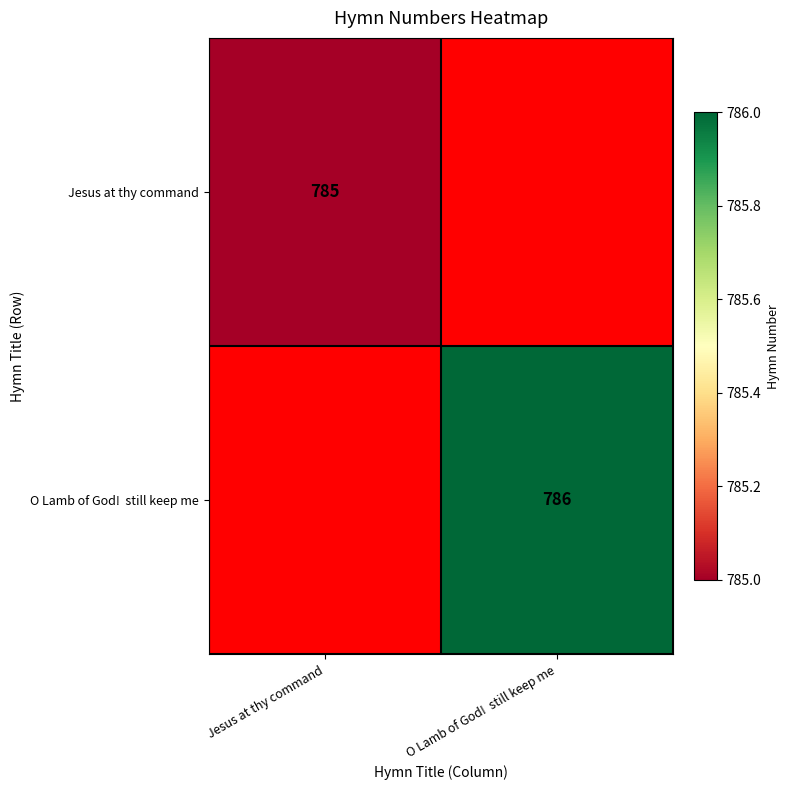

The Jesus at thy command series shows 1362 at Jesus at thy command. True or false?

False